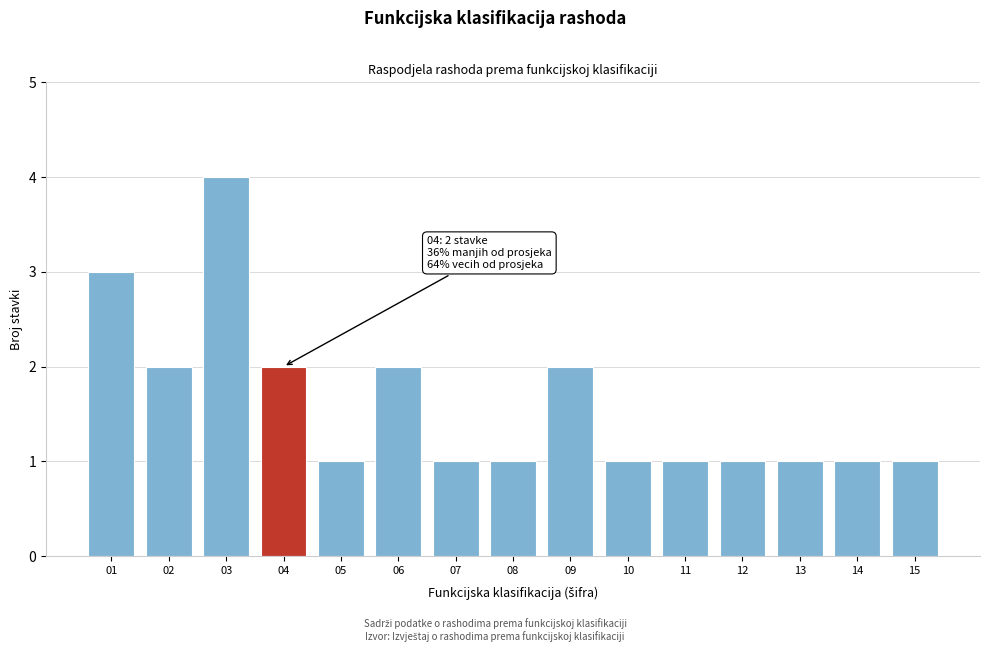

Reading left to right, extract all data points from this chart.

3	2	4	2	1	2	1	1	2	1	1	1	1	1	1